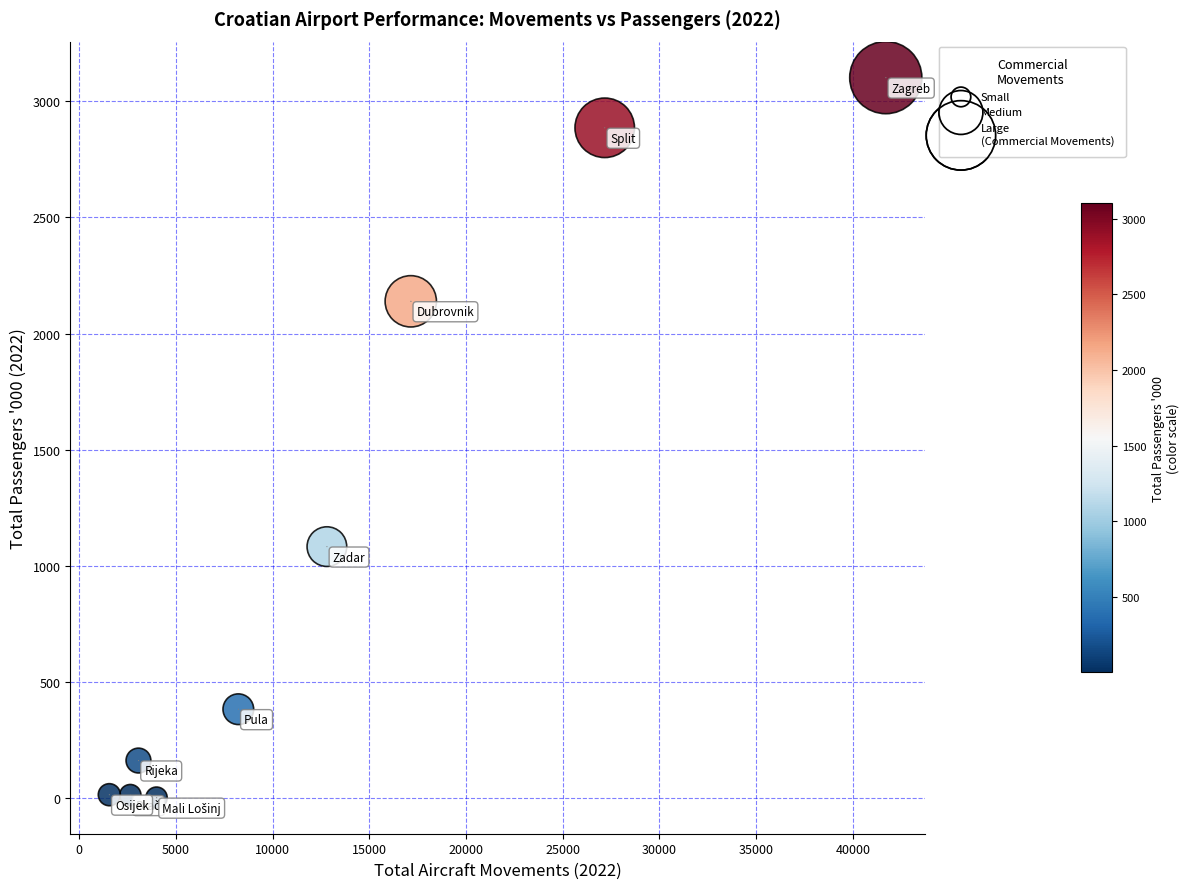

What is the range of X values (max minus min)?

40152